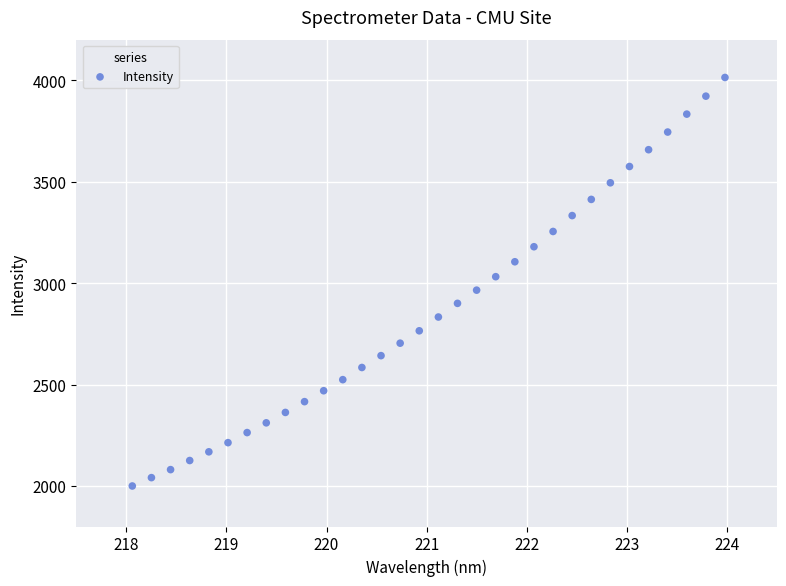

What is the range of X values (max minus min)?

5.9